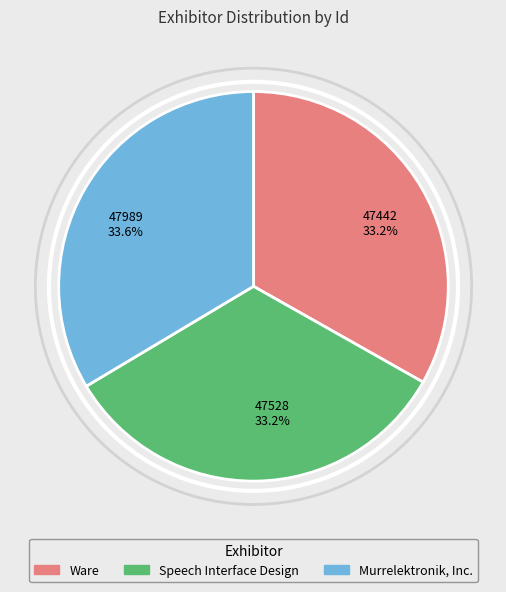

Approximately how many times larger is the value at 47442 33.2% compared to 47989 33.6%?

1.0